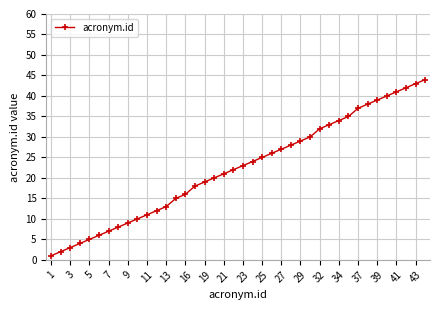

What is the maximum value shown in the chart?

44